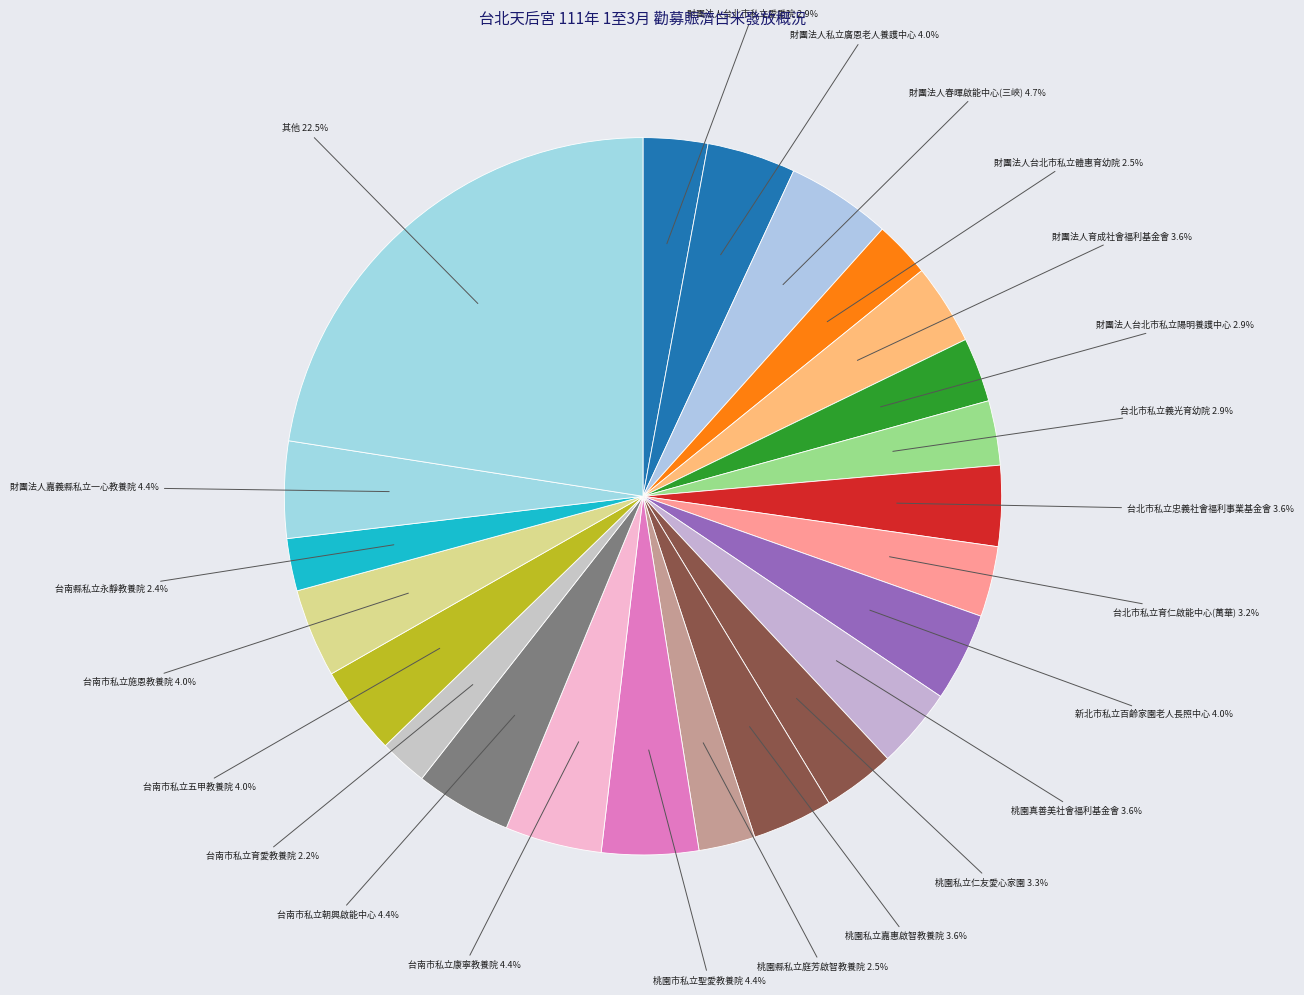

Count the number of slices in the pie.

23